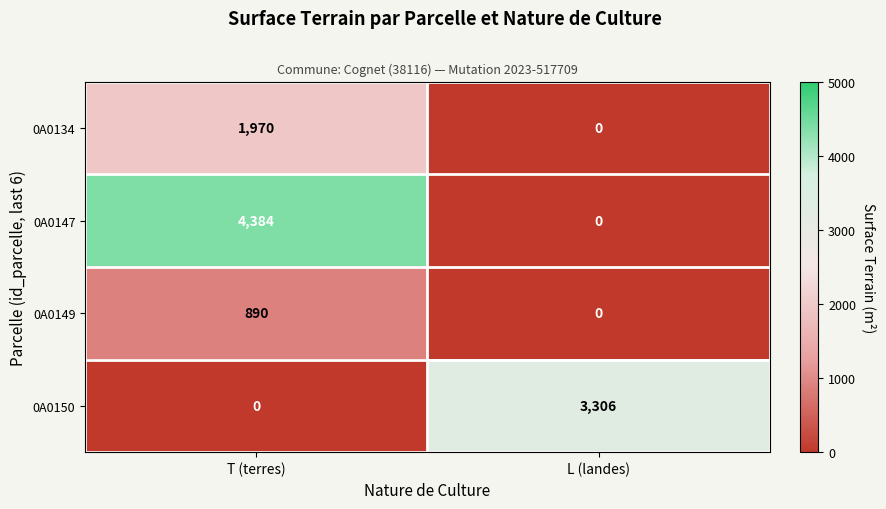

Which series changed the most between T (terres) and L (landes)?

0A0147